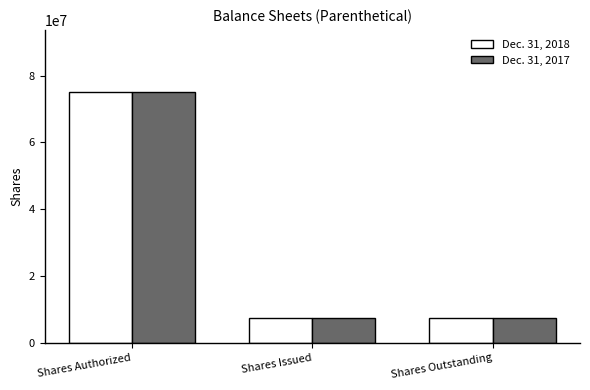

At which category is the sum across all series the highest?

Shares Authorized